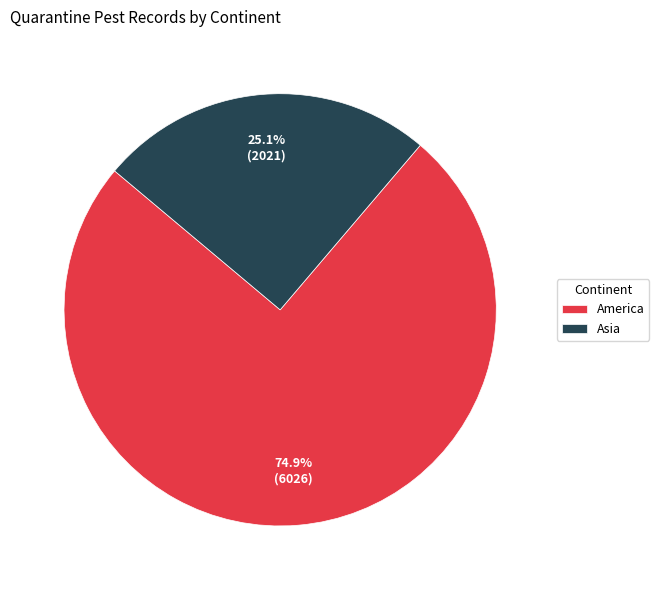

Is there a majority slice in this chart?

Yes